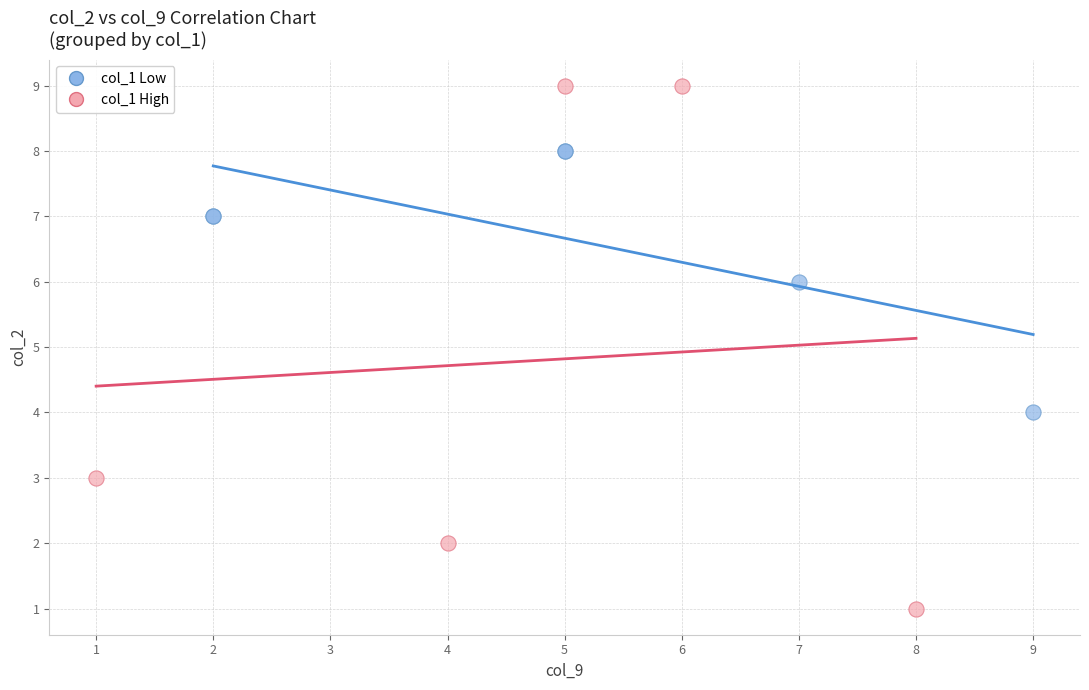

What are all the series names shown in the legend?

col_1 Low, col_1 High